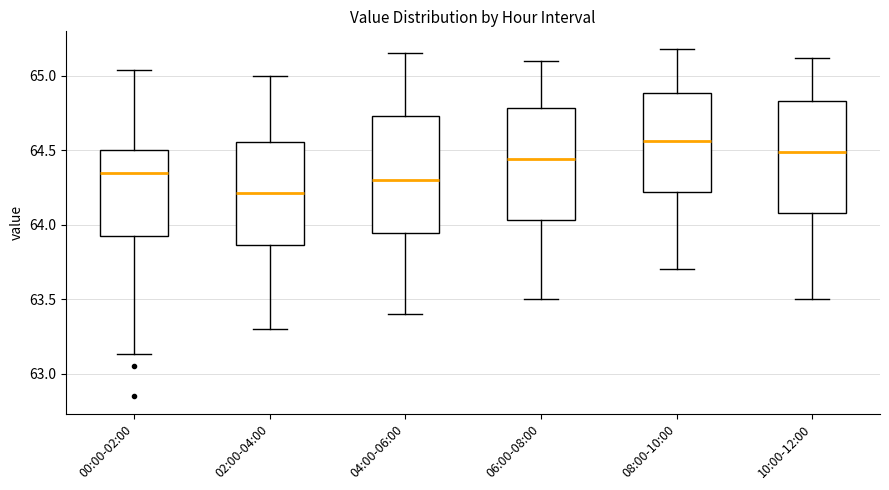

Where is the lower edge of the box for 00:00-02:00 on the y-axis? The values are not printed on the chart, so give them approximately, as read against the axis.

63.95